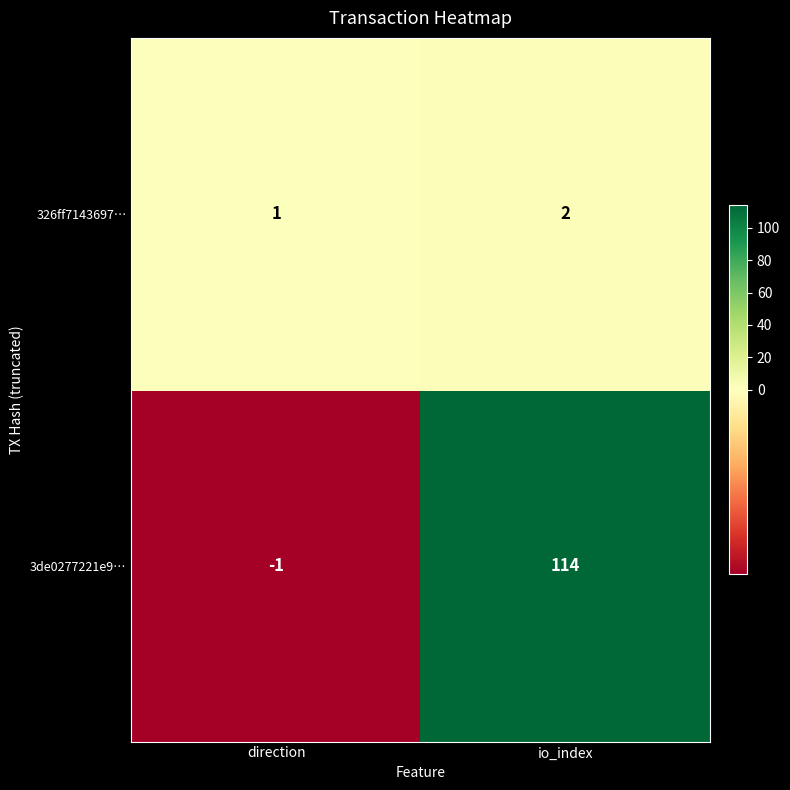

Reading right to left, extract all data points from this chart.

326ff7143697…: 2	1
3de0277221e9…: 114	-1